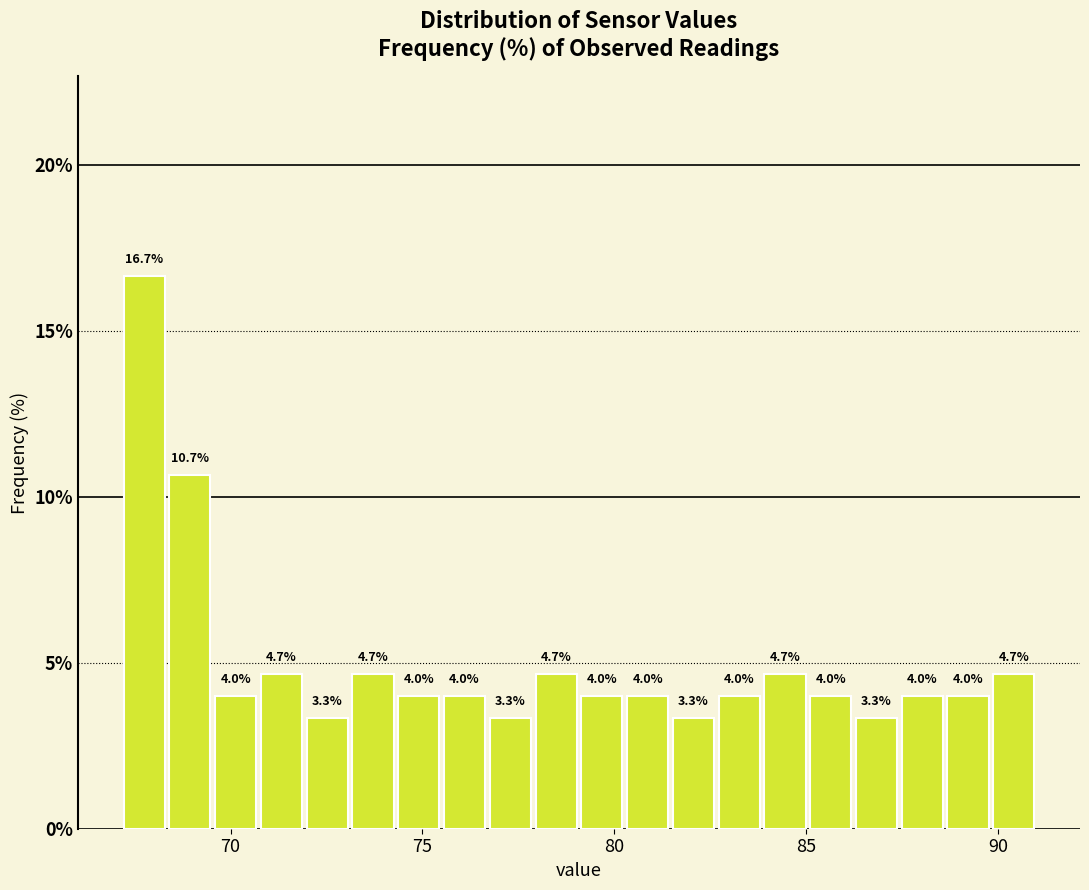

Read against the x-axis, roughly where is the centre of the tallest bar?

67.5